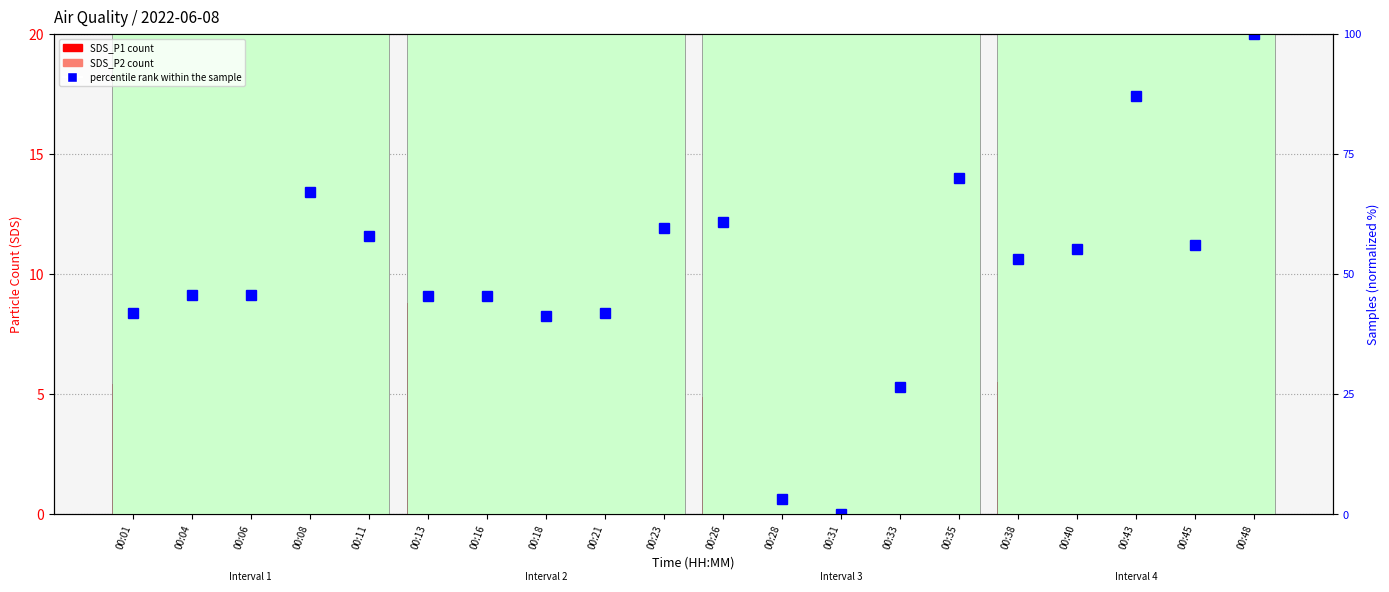

Are the bars horizontal?

No